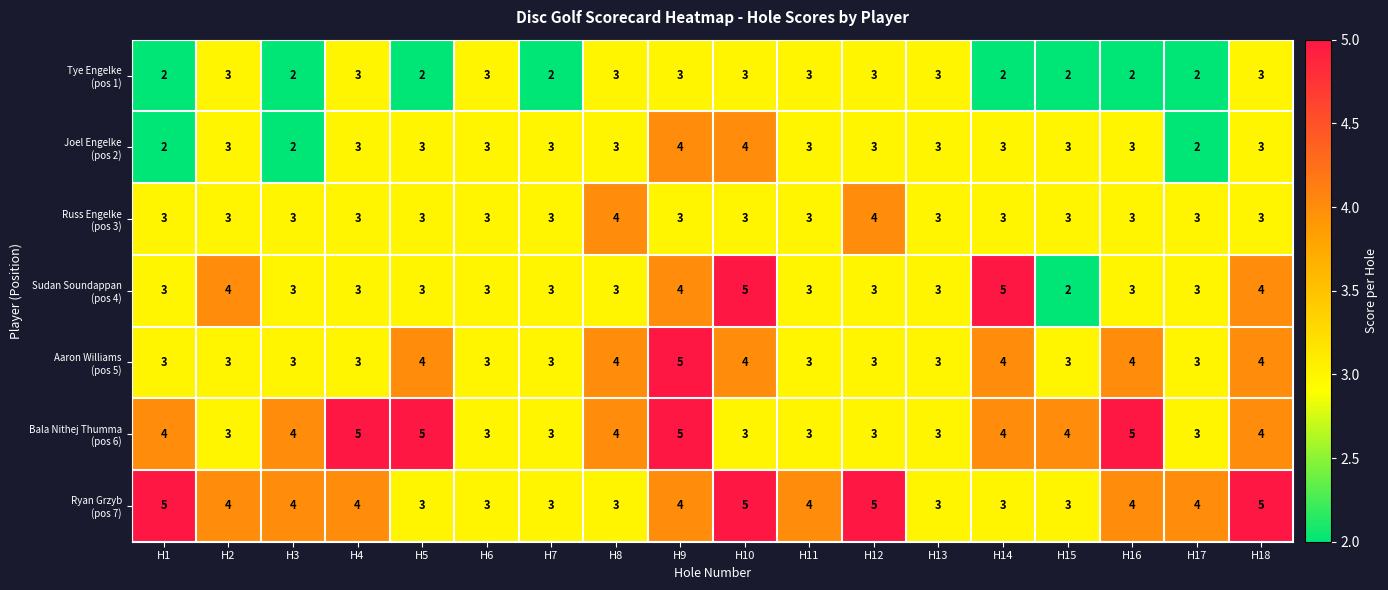

At which category is the sum across all series the highest?

H9